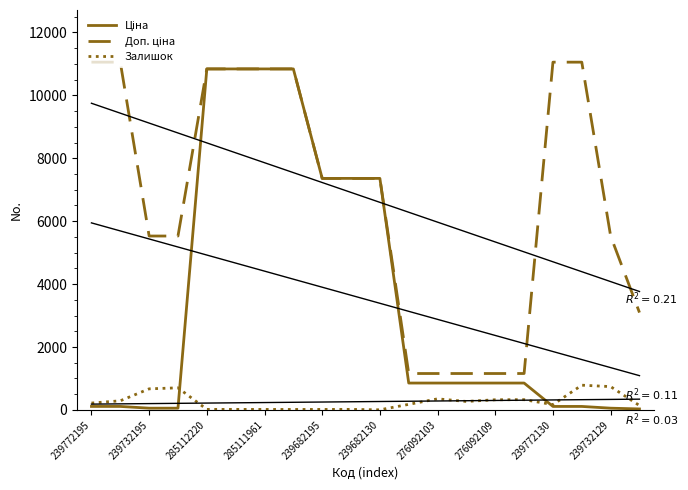

What is the sum of all Ціна values?

70350.0